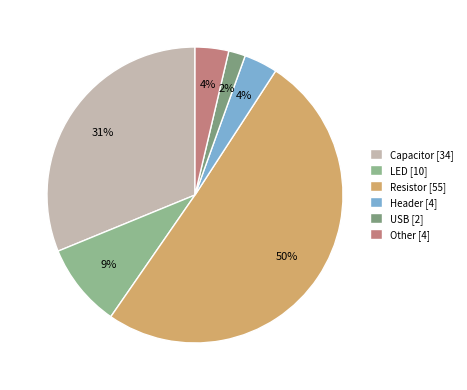

Count the number of slices in the pie.

6